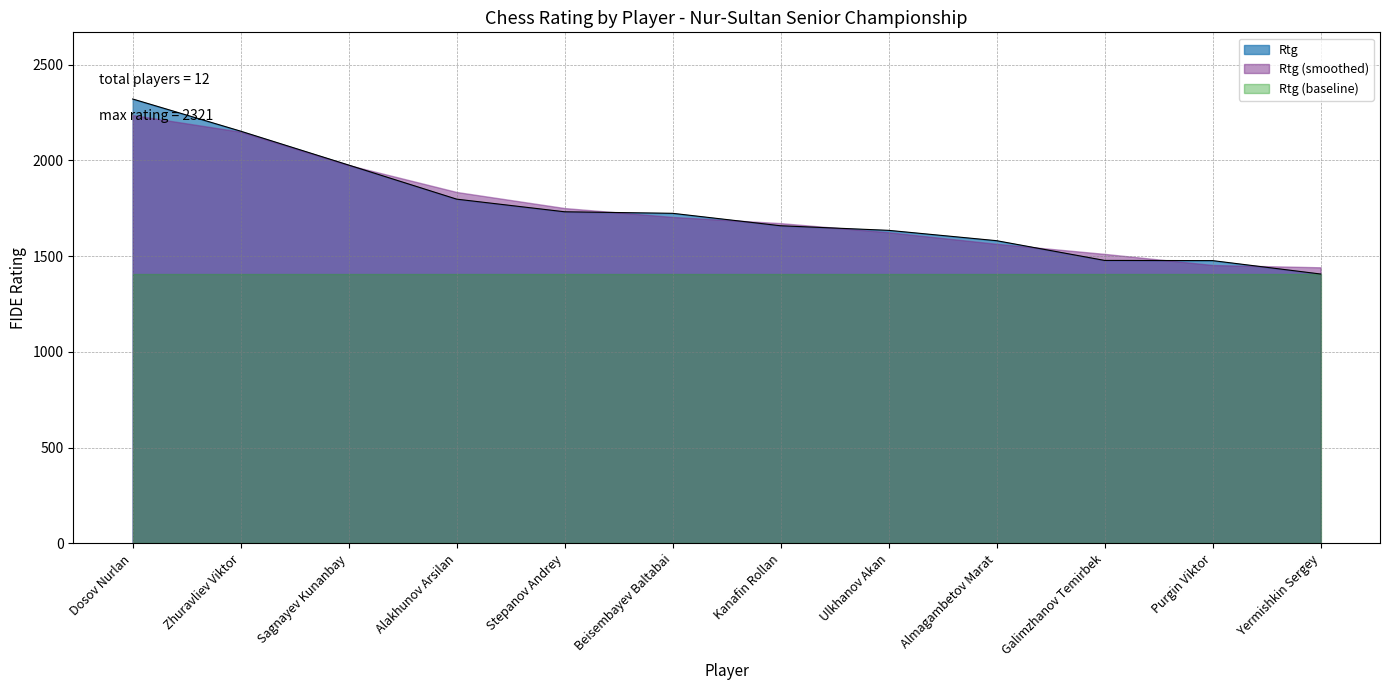

Between Alakhunov Arsilan and Kanafin Rollan, which is larger?

Alakhunov Arsilan